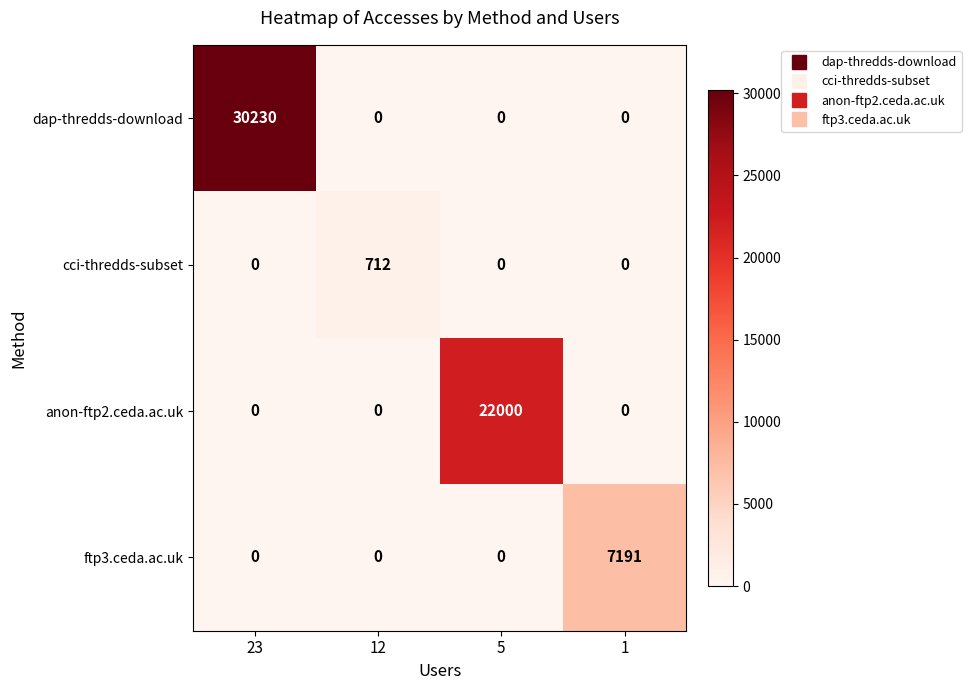

What is the maximum value shown in the chart?

30230